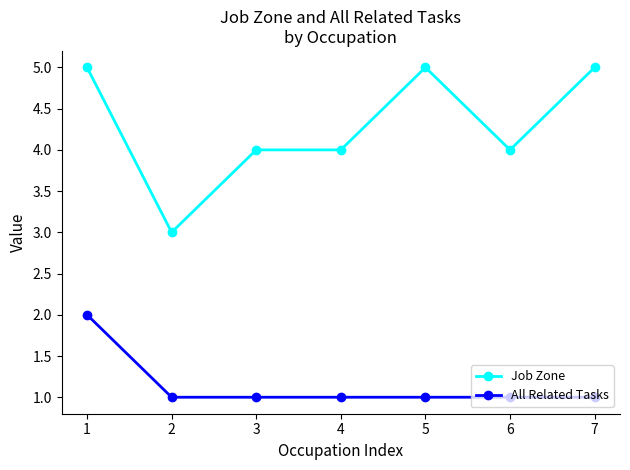

What is the sum of all Job Zone values?

30